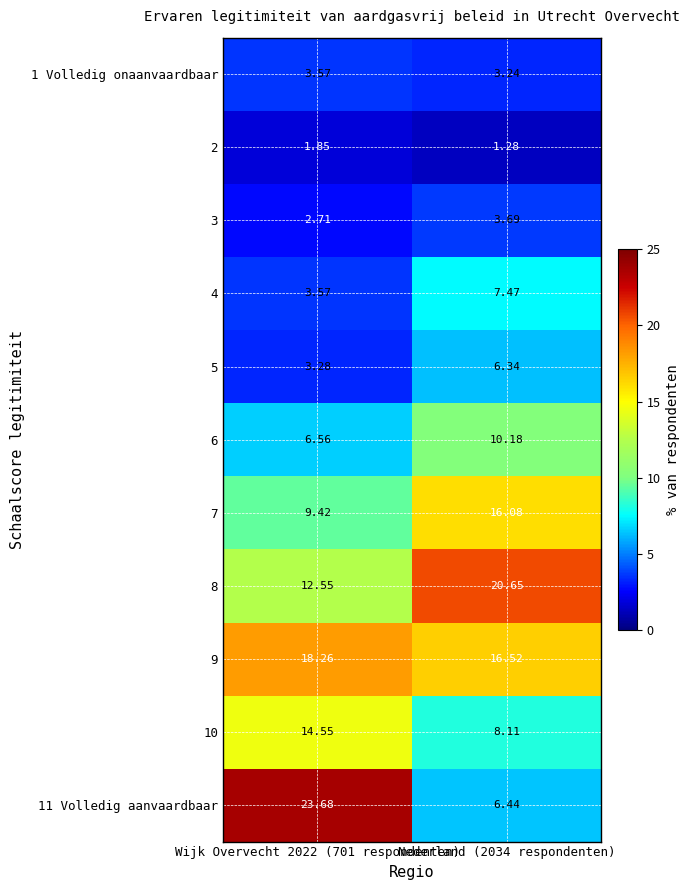

Is the value of 5 at Wijk Overvecht 2022 (701 respondenten) greater than the value of 3 at Nederland (2034 respondenten)?

No